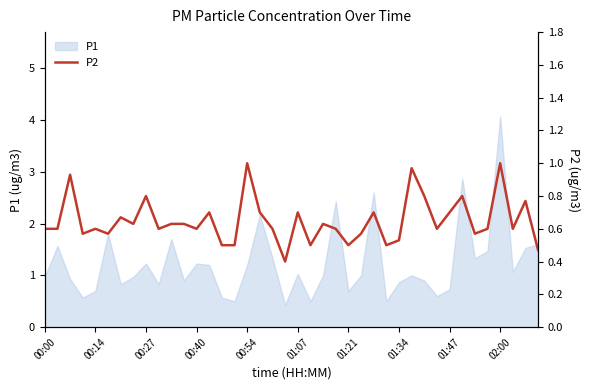

What is the lowest value of the P1 series?

0.4